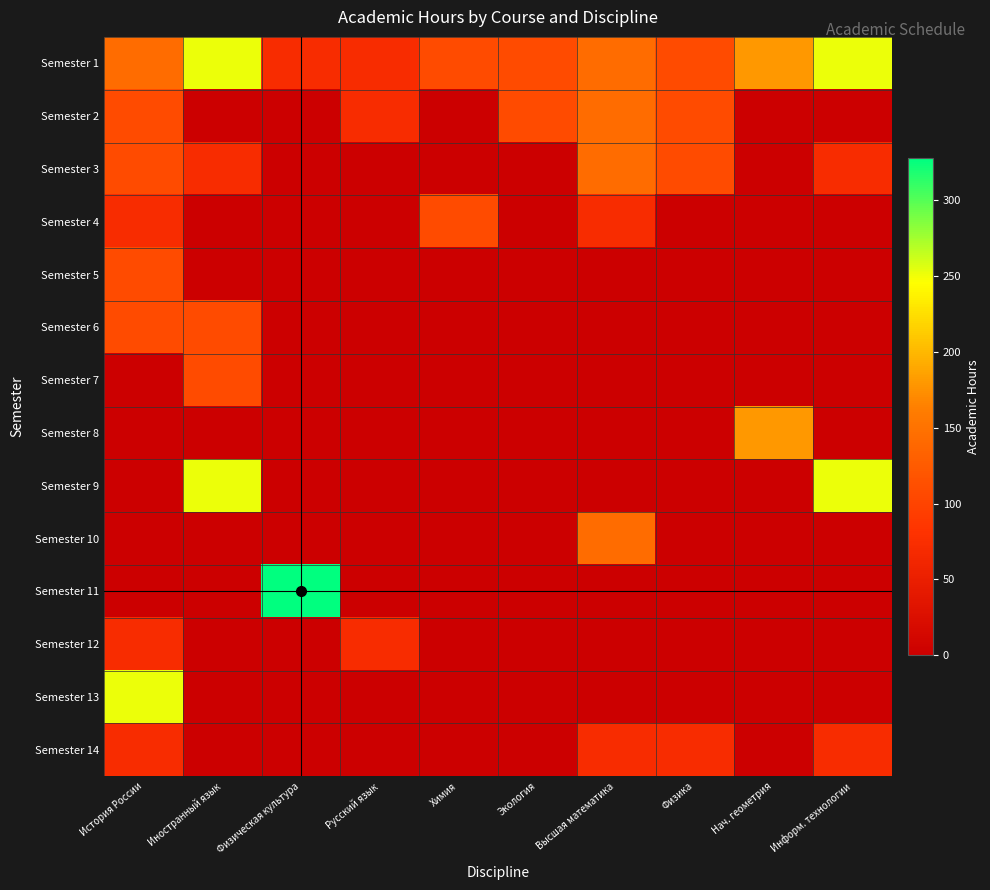

Which label corresponds to the smallest value in the chart?

Иностранный язык